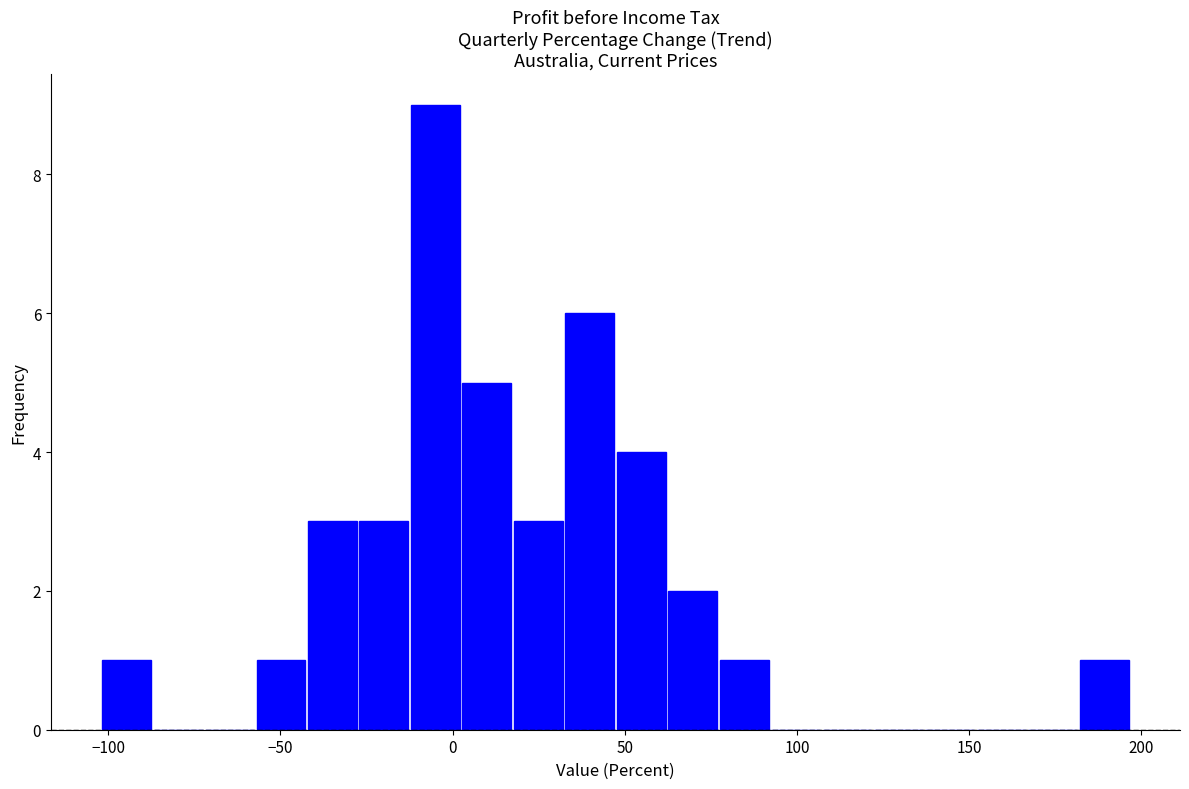

Around what value on the x-axis is the tallest bar? Give the approximate position of its centre, as read against the axis.

-5